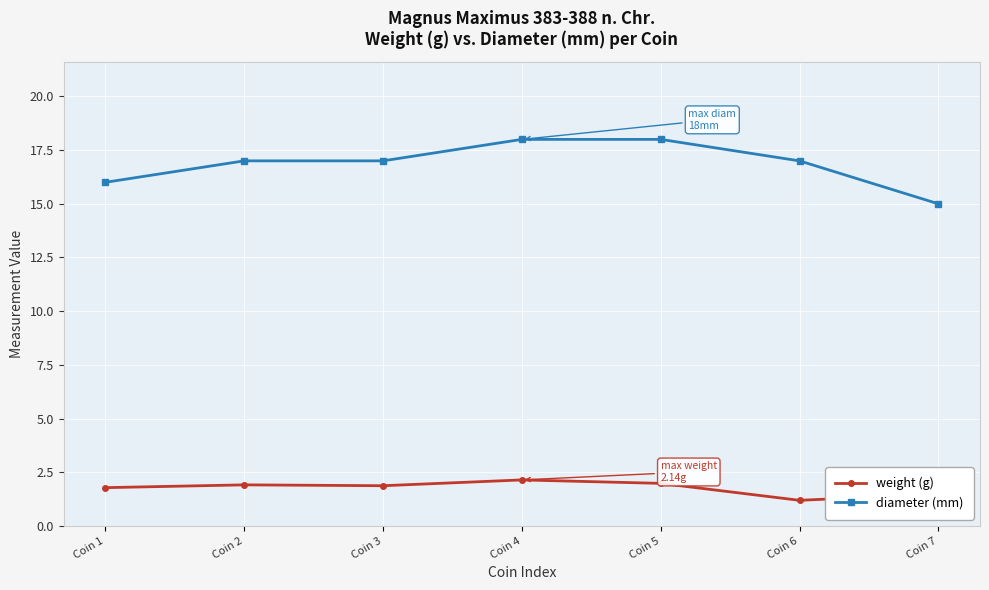

Is the value of weight (g) at Coin 2 greater than the value of diameter (mm) at Coin 6?

No